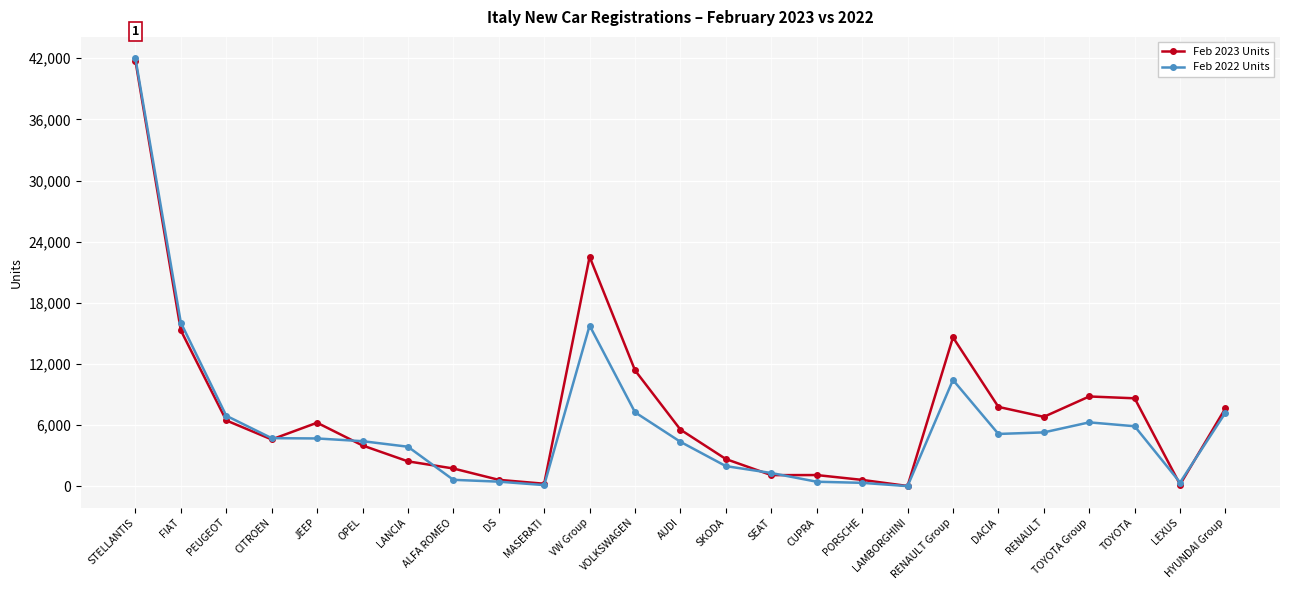

The Feb 2022 Units series shows 4731 at CITROEN. True or false?

True